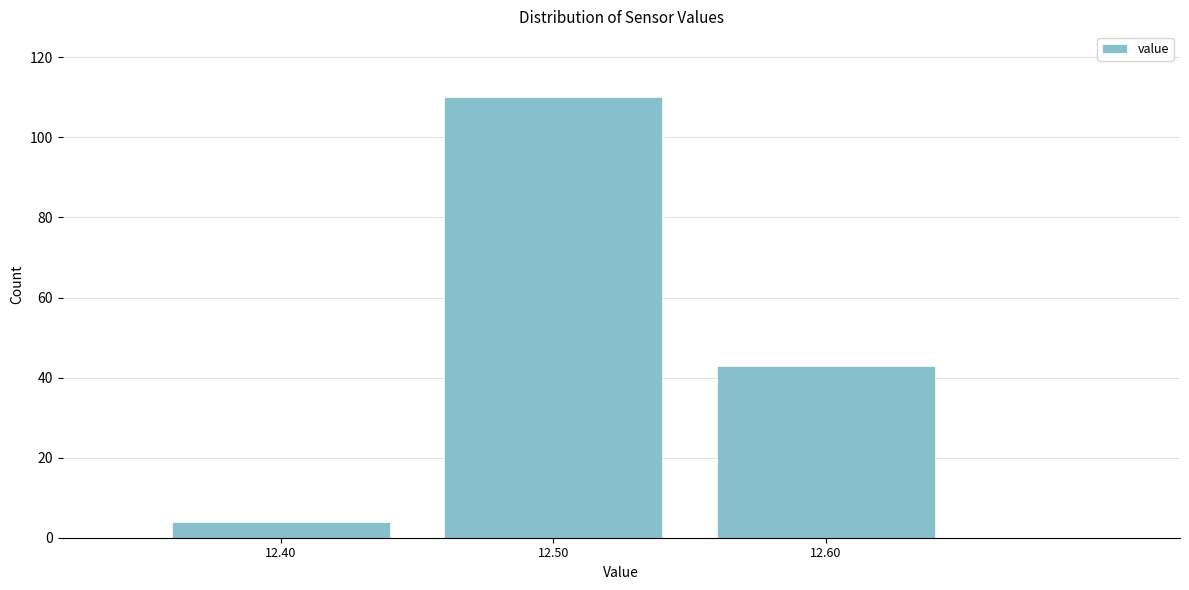

Reading left to right, list all the values displayed in this chart.

12.40=4	12.50=110	12.60=43